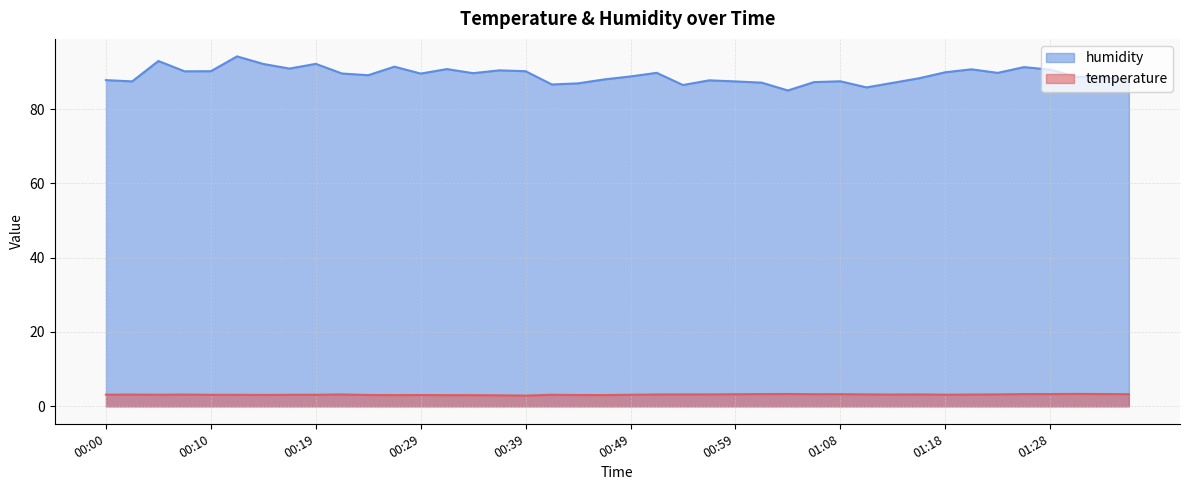

The value of humidity at 01:11 is 116.2. True or false?

False